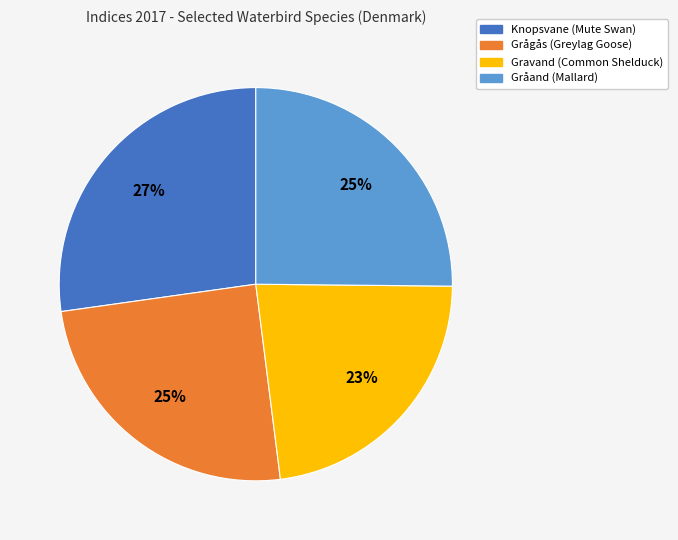

What percentage is the Grågås (Greylag Goose) slice, to the nearest percent?

25%